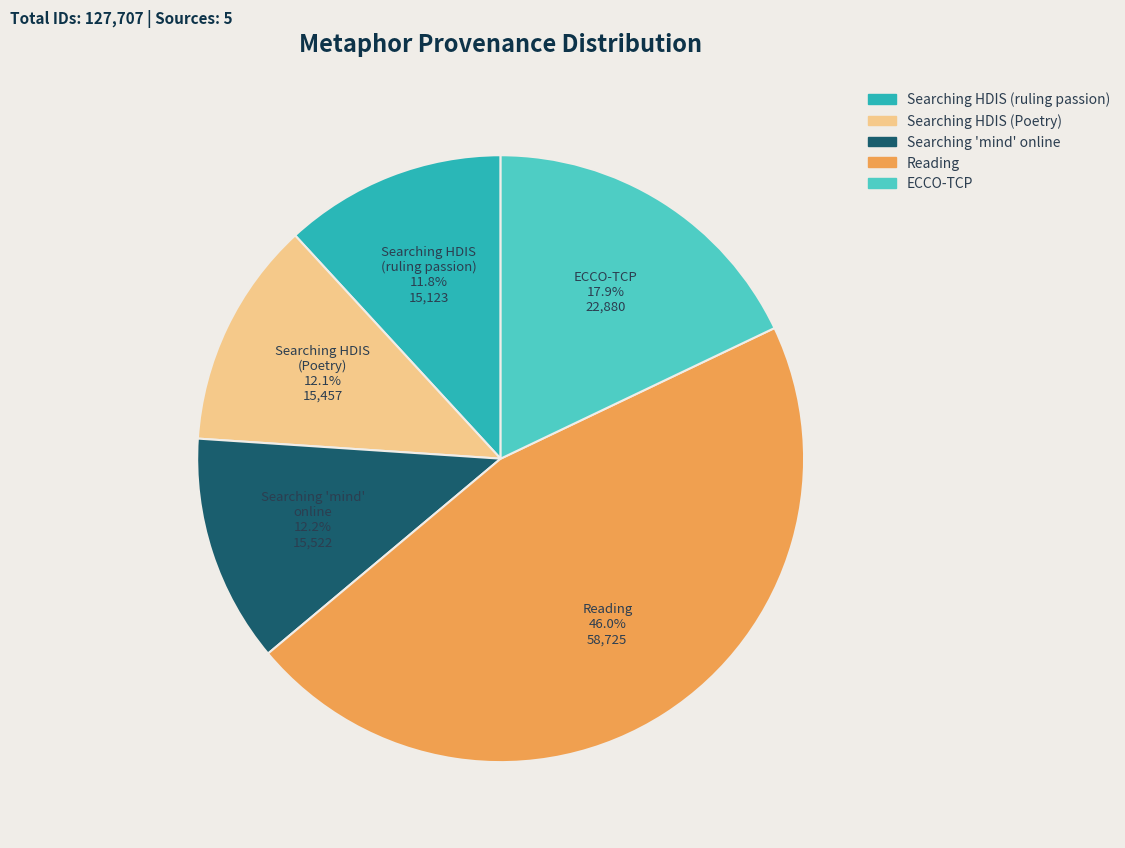

Is there a majority slice in this chart?

No